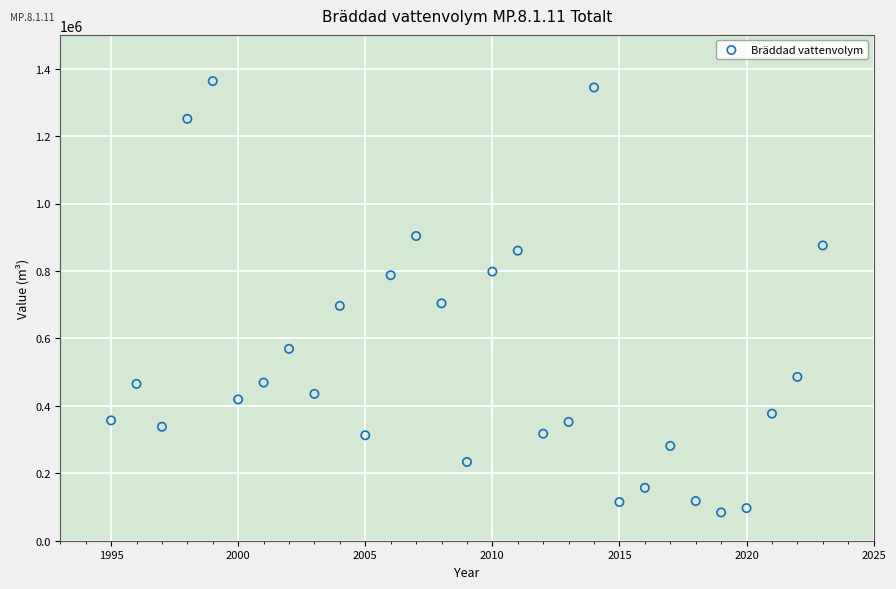

What is the range of Y values (max minus min)?

1279157.0